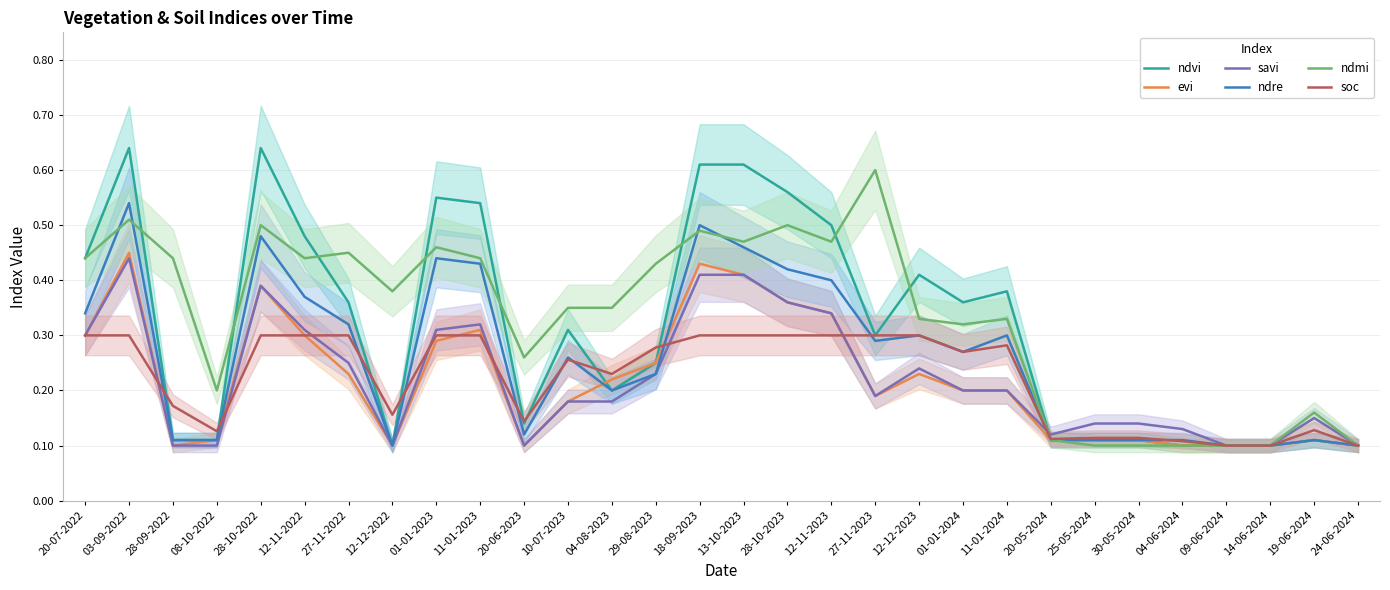

What is the difference between the highest and lowest values at 28-10-2023?

0.3